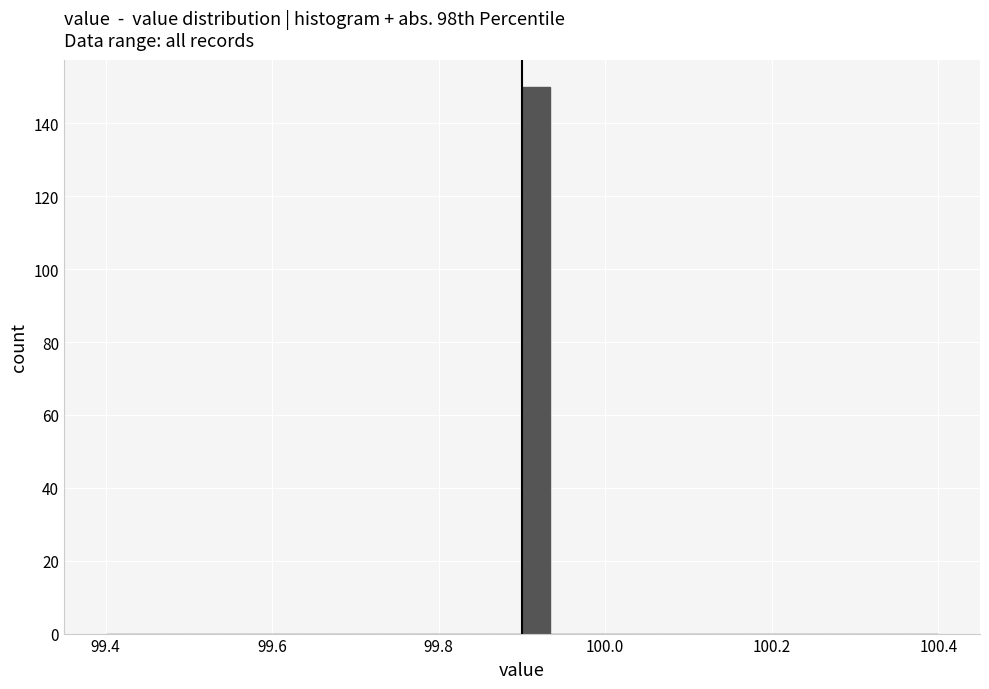

Around what value on the x-axis is the tallest bar? Give the approximate position of its centre, as read against the axis.

99.92